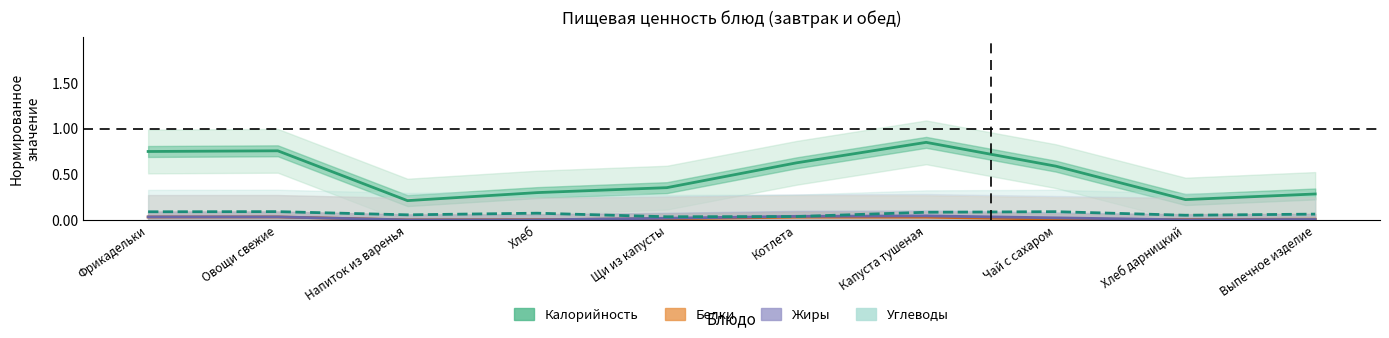

At which category does the chart reach its minimum across all series?

Напиток из варенья